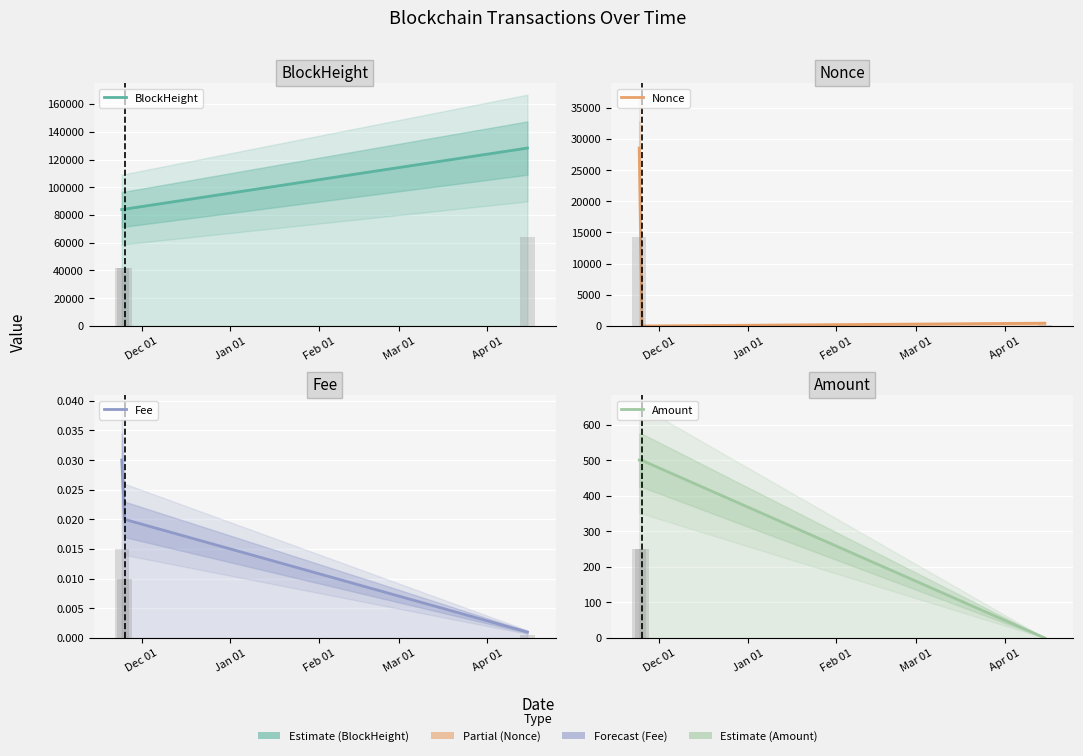

Which series has the largest range (max minus min)?

BlockHeight